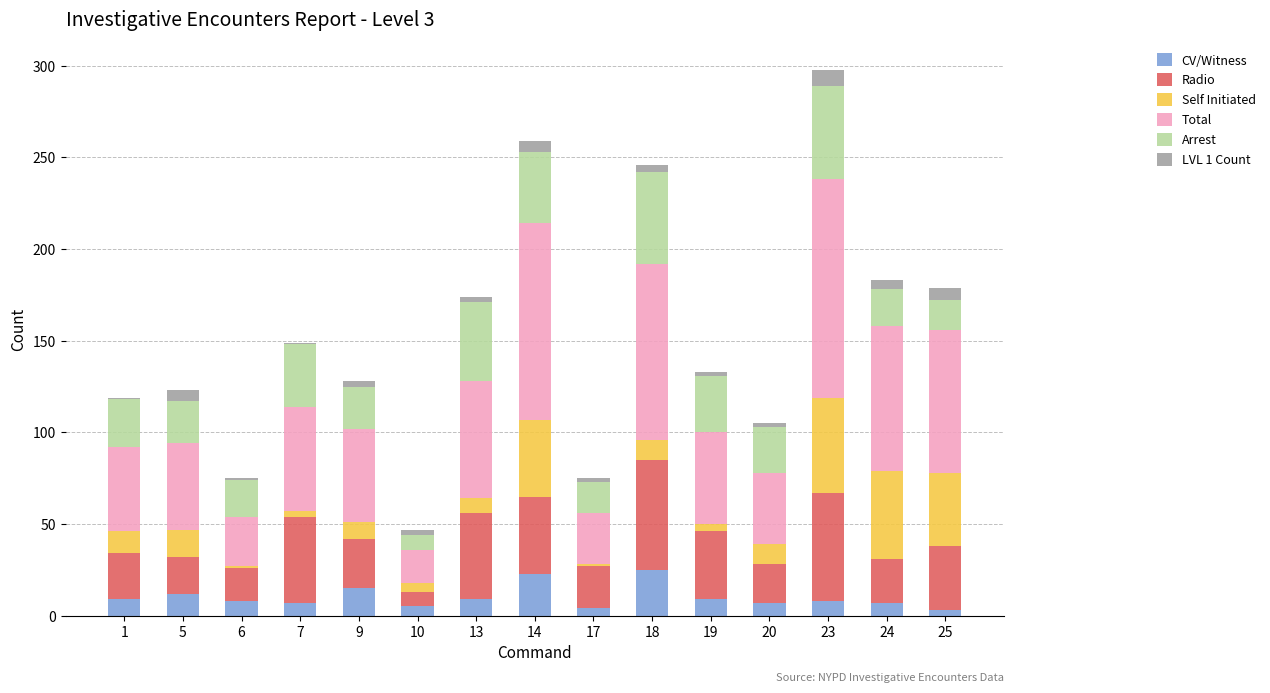

How many bars are there in total?

15